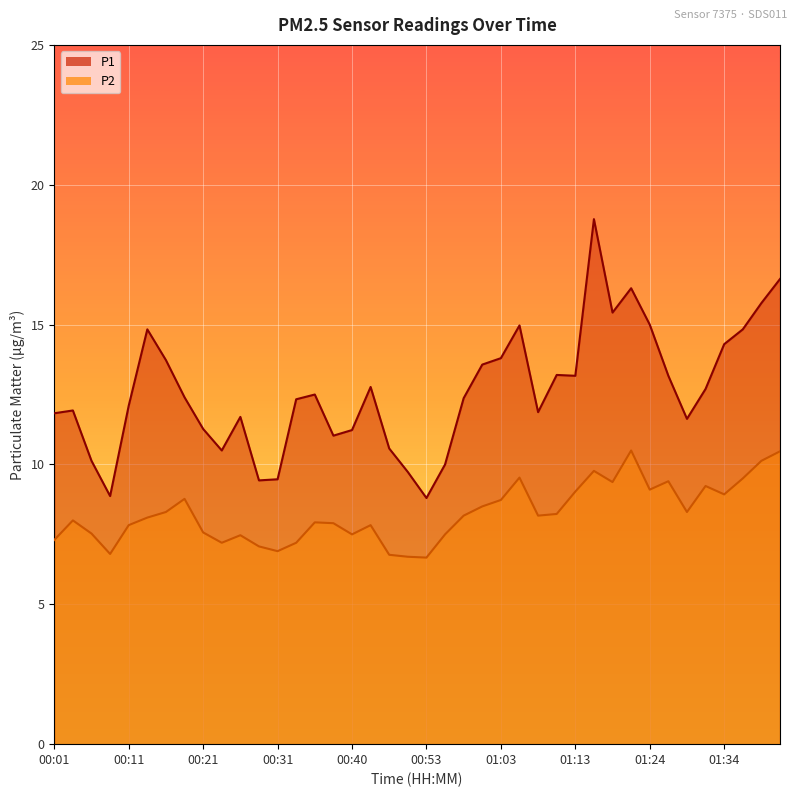

True or false: P2 and P1 intersect in this chart.

False